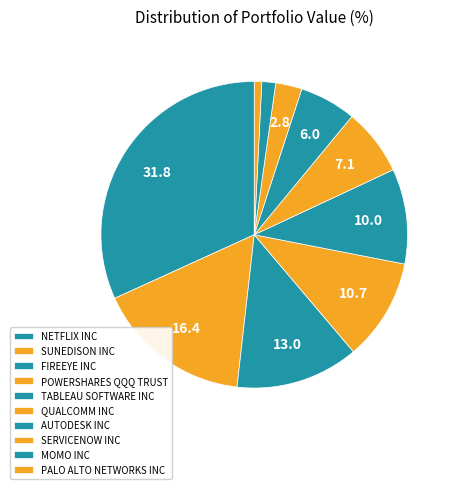

Count the number of slices in the pie.

10